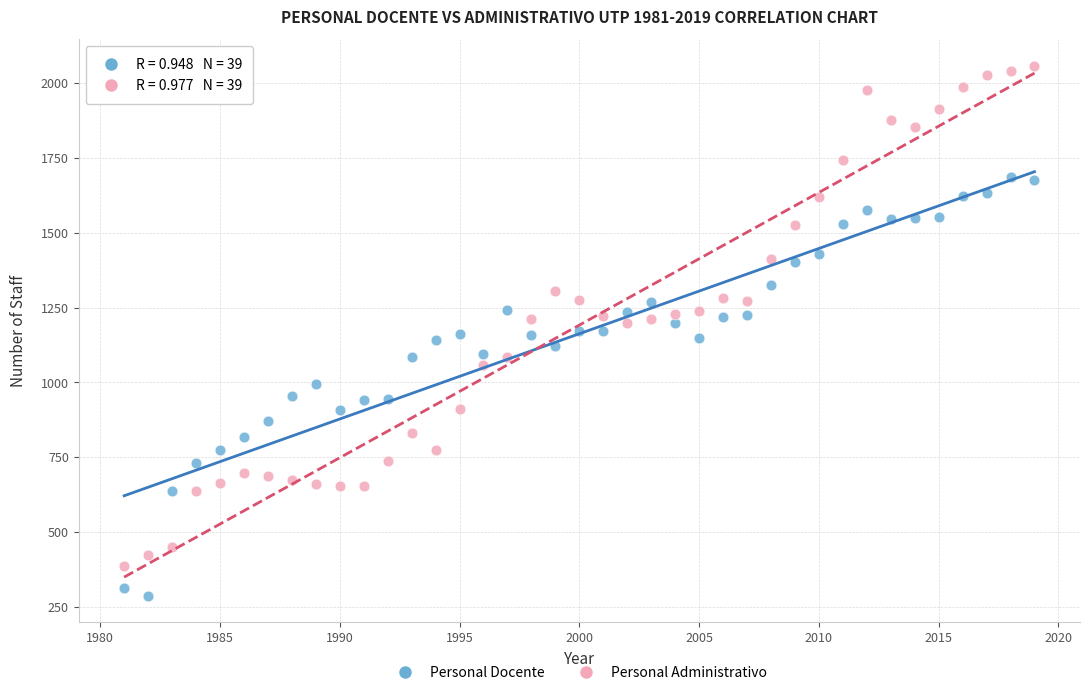

Which series reaches the maximum Y coordinate?

Personal Administrativo